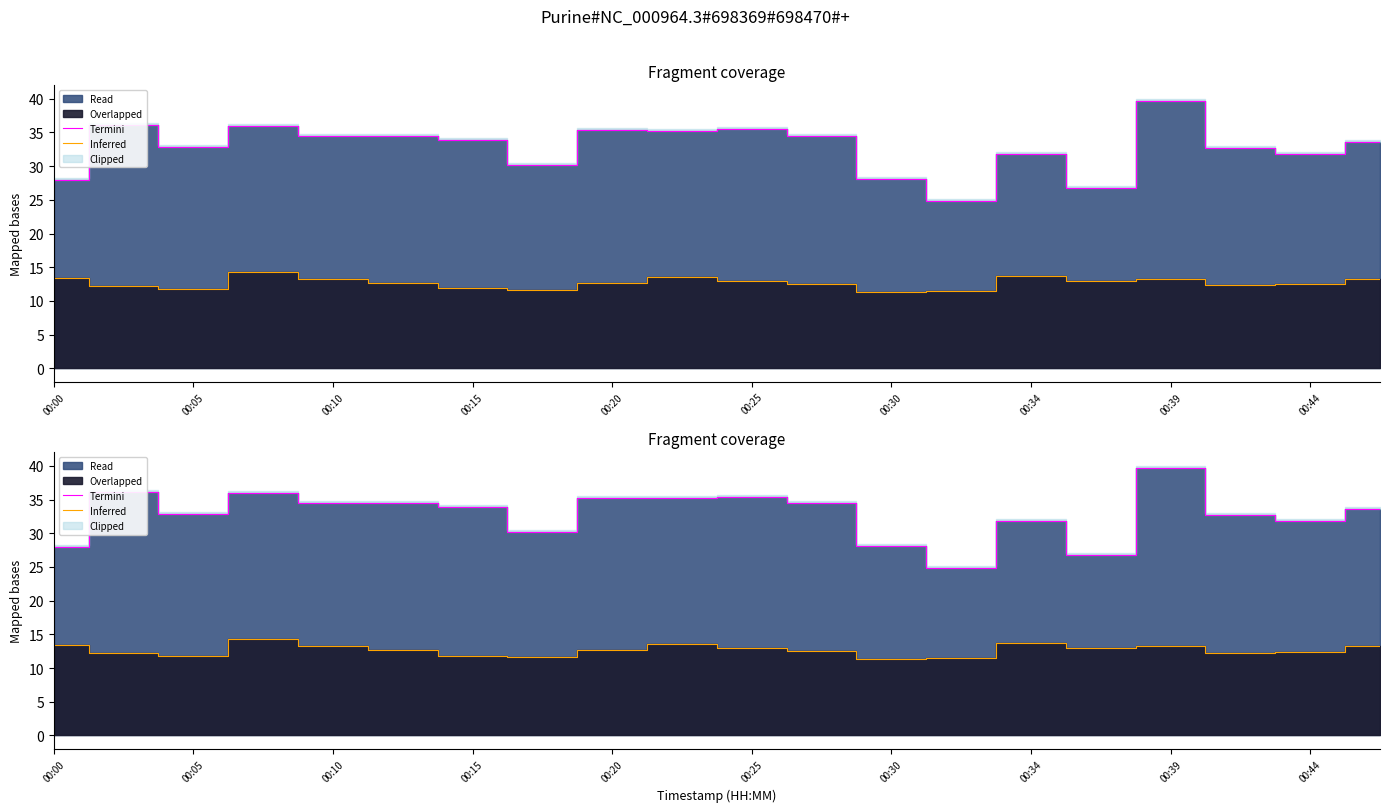

In Inferred, how many points are higher than both neighbors (excluding endpoints)?

4